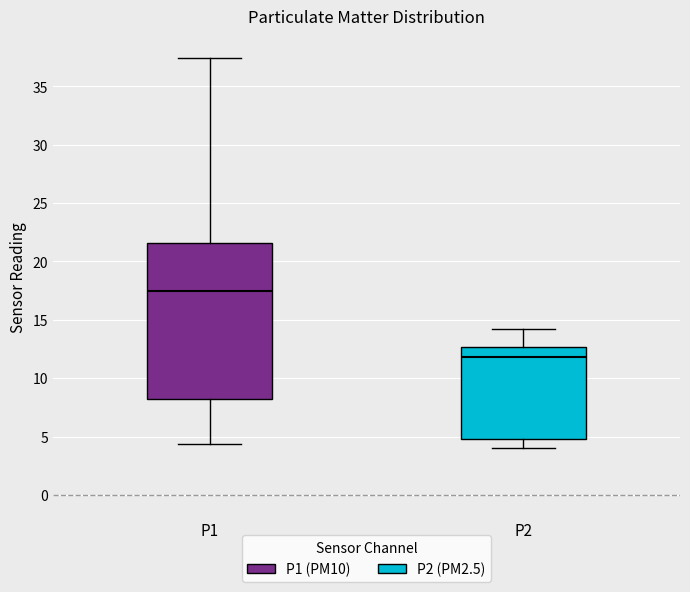

Which box's median line is the lowest?

P2